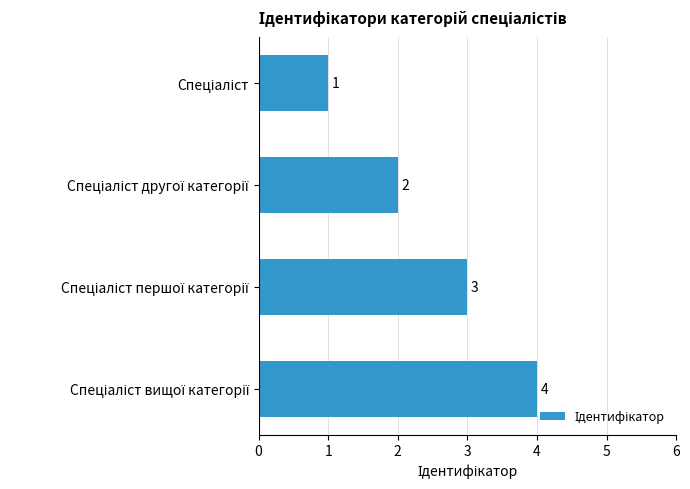

How many values are below 3?

2